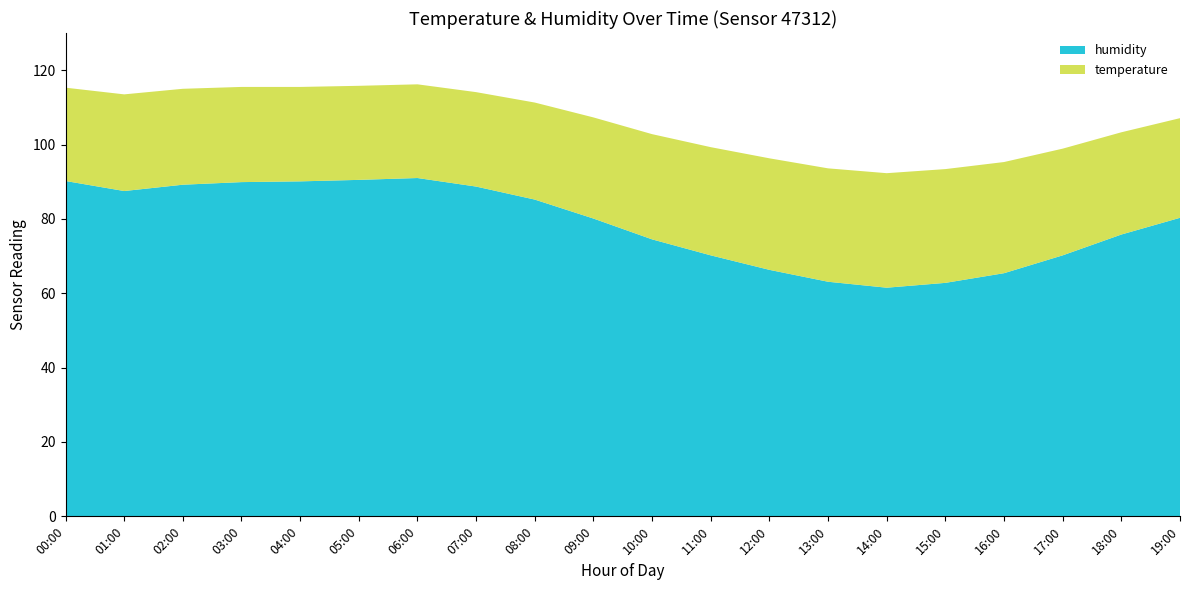

Reading left to right, list all the values displayed in this chart.

temperature: 25.1	26.0	25.8	25.6	25.4	25.3	25.2	25.4	26.1	27.2	28.3	29.1	30.0	30.5	30.8	30.6	29.9	28.7	27.5	26.8
humidity: 90.2	87.5	89.2	89.9	90.1	90.5	91.0	88.7	85.2	80.1	74.5	70.2	66.3	63.1	61.5	62.8	65.4	70.2	75.8	80.3